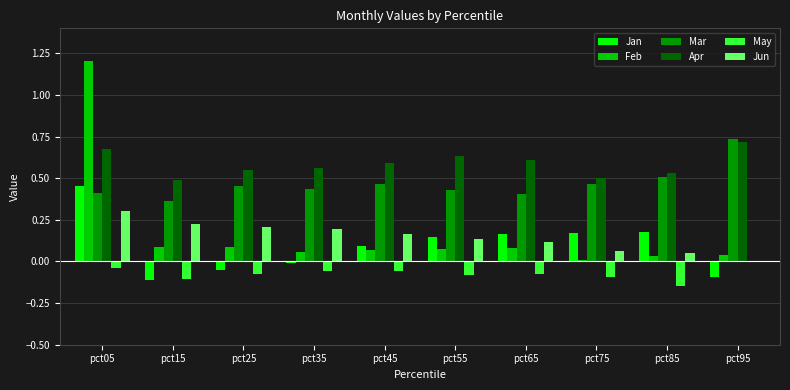

Which category has the highest value in the Jan series?

pct05